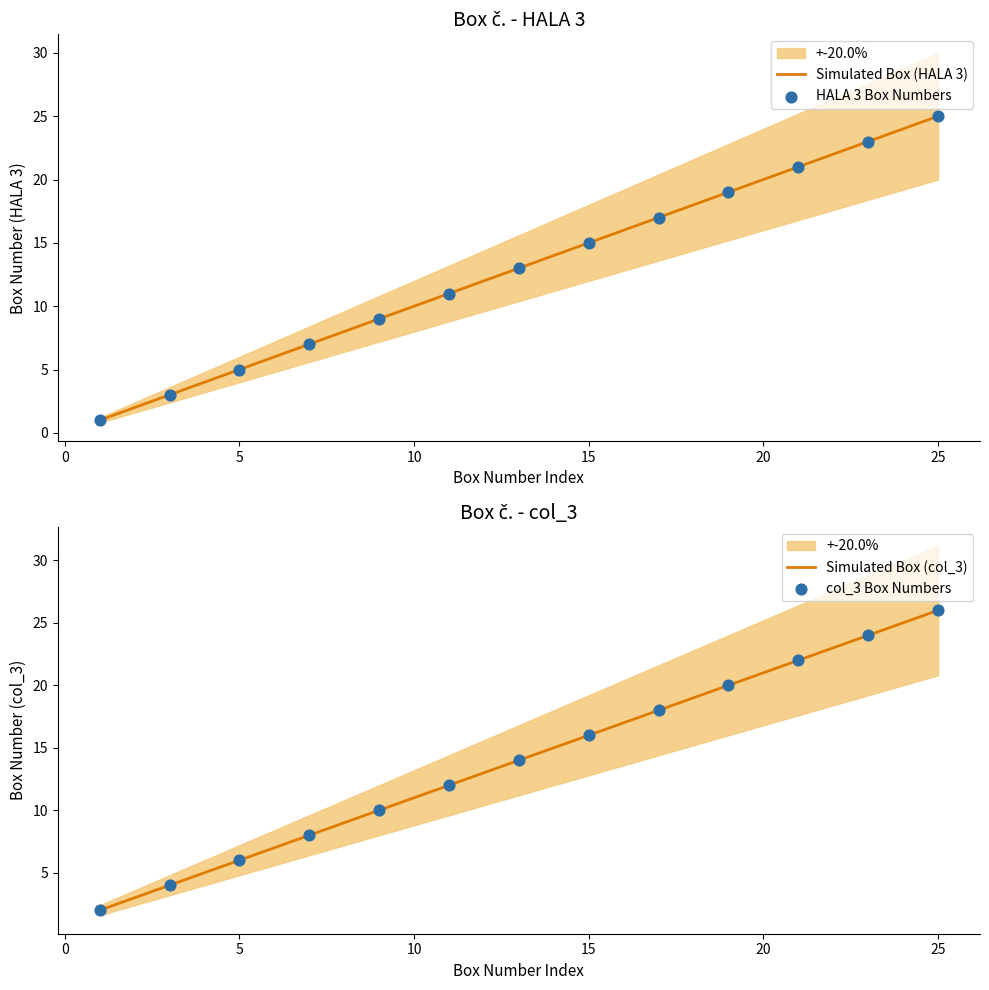

Which series reaches the maximum Y coordinate?

Box č. (col_3)